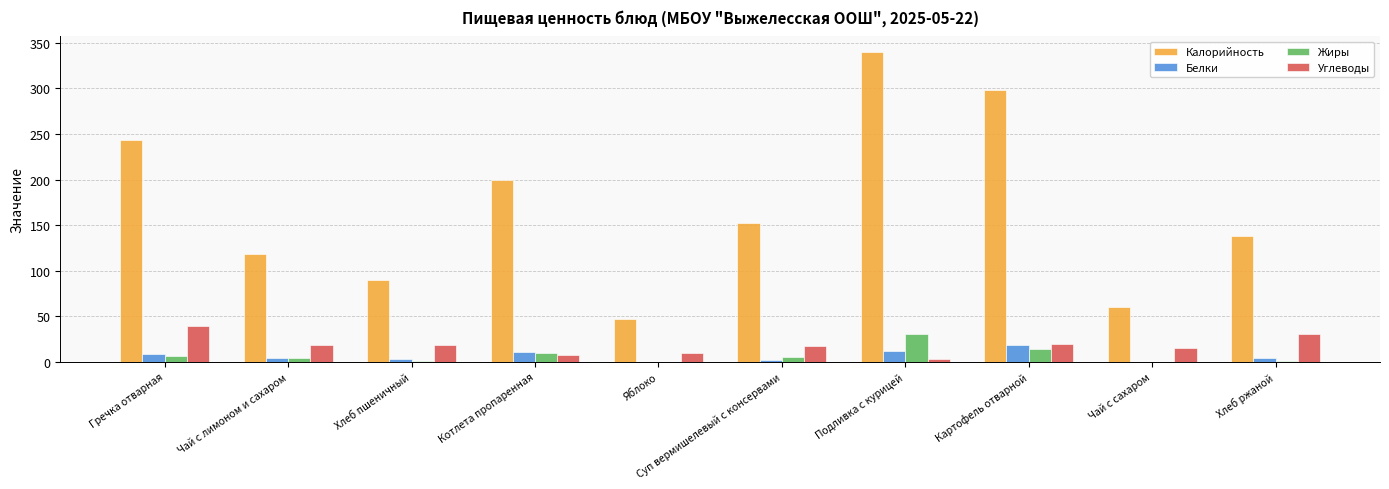

What is the sum of all Жиры values?

71.4